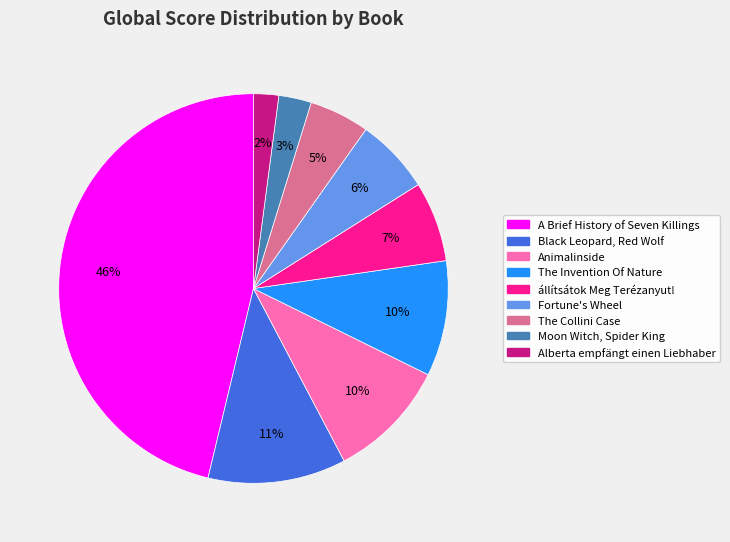

To the nearest percent, what percentage of the pie is A Brief History of Seven Killings?

46%